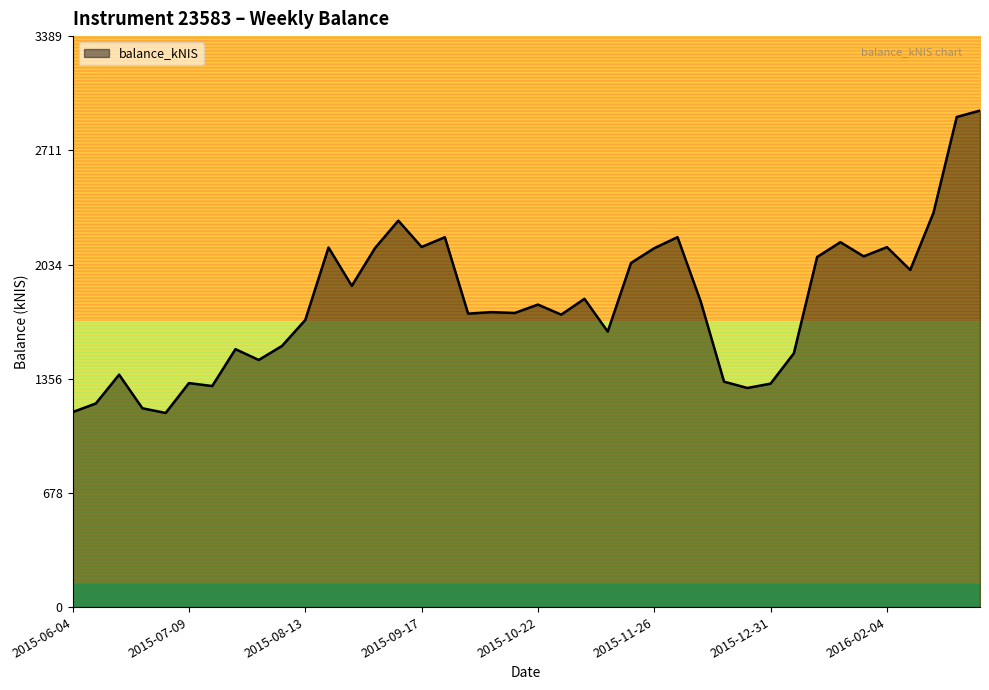

What is the minimum value shown in the chart?

1152.3